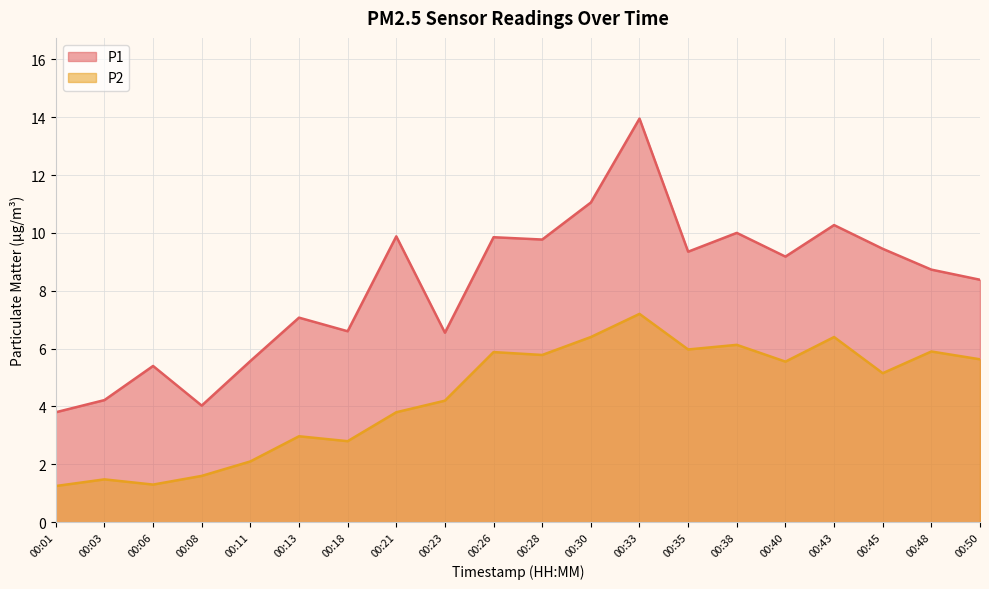

The value of P2 at 00:30 is 6.4. True or false?

True